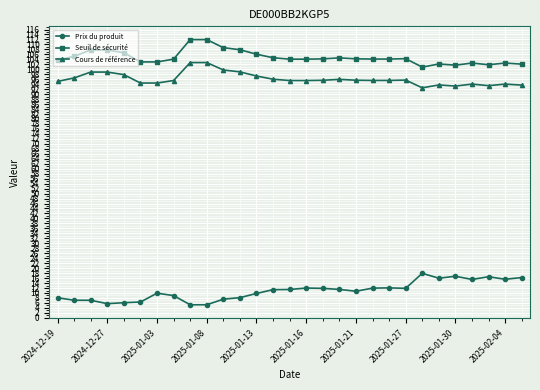

How many lines are shown in the chart?

3